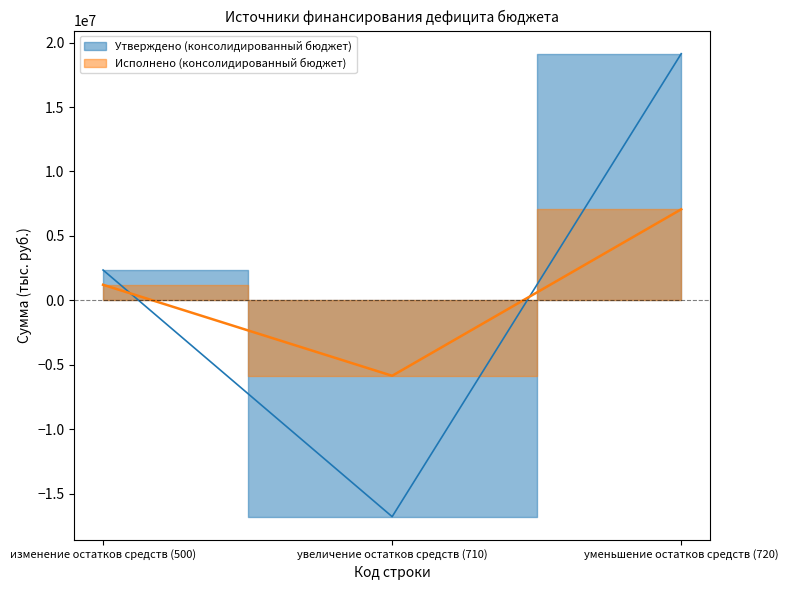

Which series has the largest total across all categories?

Утверждено (консолидированный бюджет)